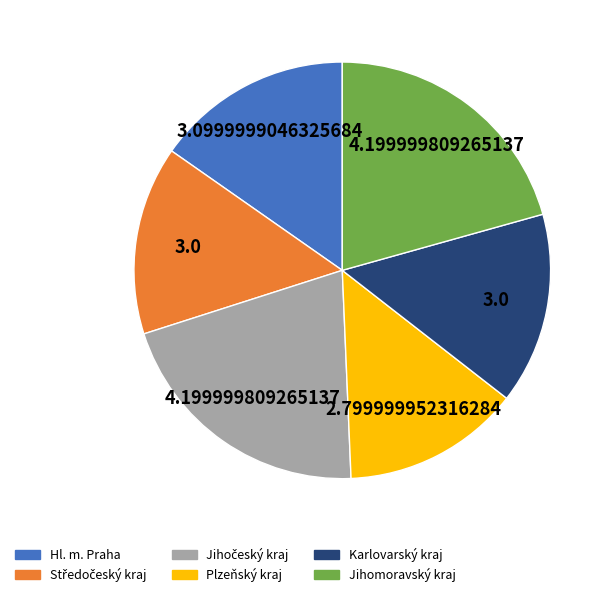

What is the smallest slice in the pie chart?

Plzeňský kraj